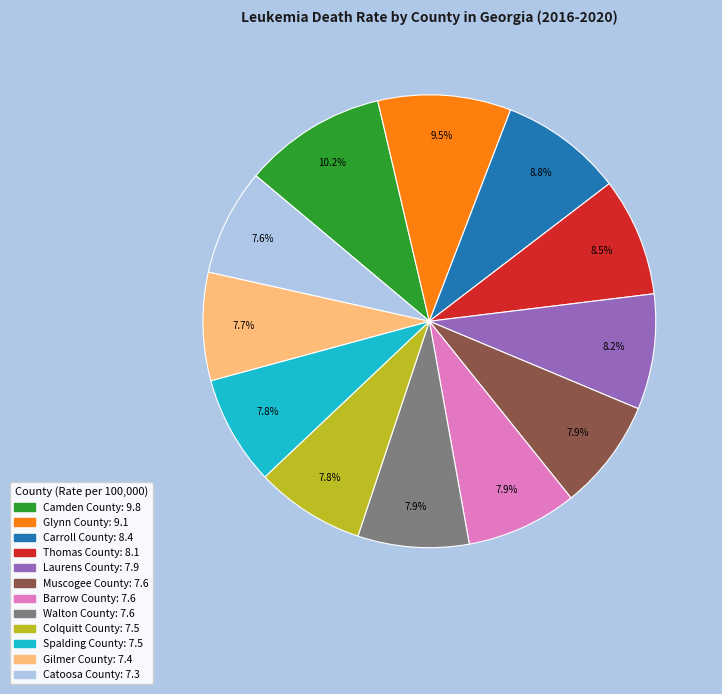

To the nearest percent, what is the difference between the Camden County and Colquitt County slice percentages?

2%